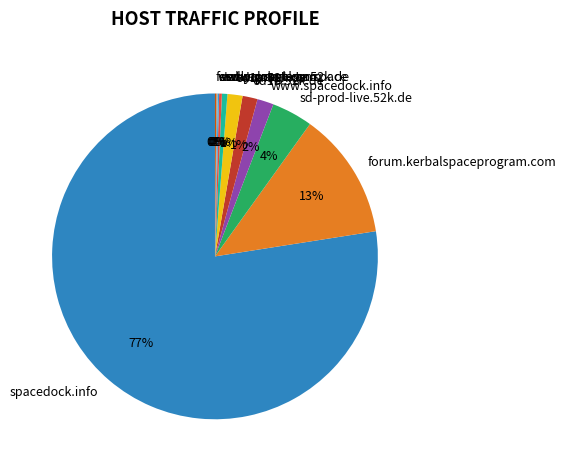

Combined, do spacedock.info and sd1b.52k.de account for over 50%?

Yes